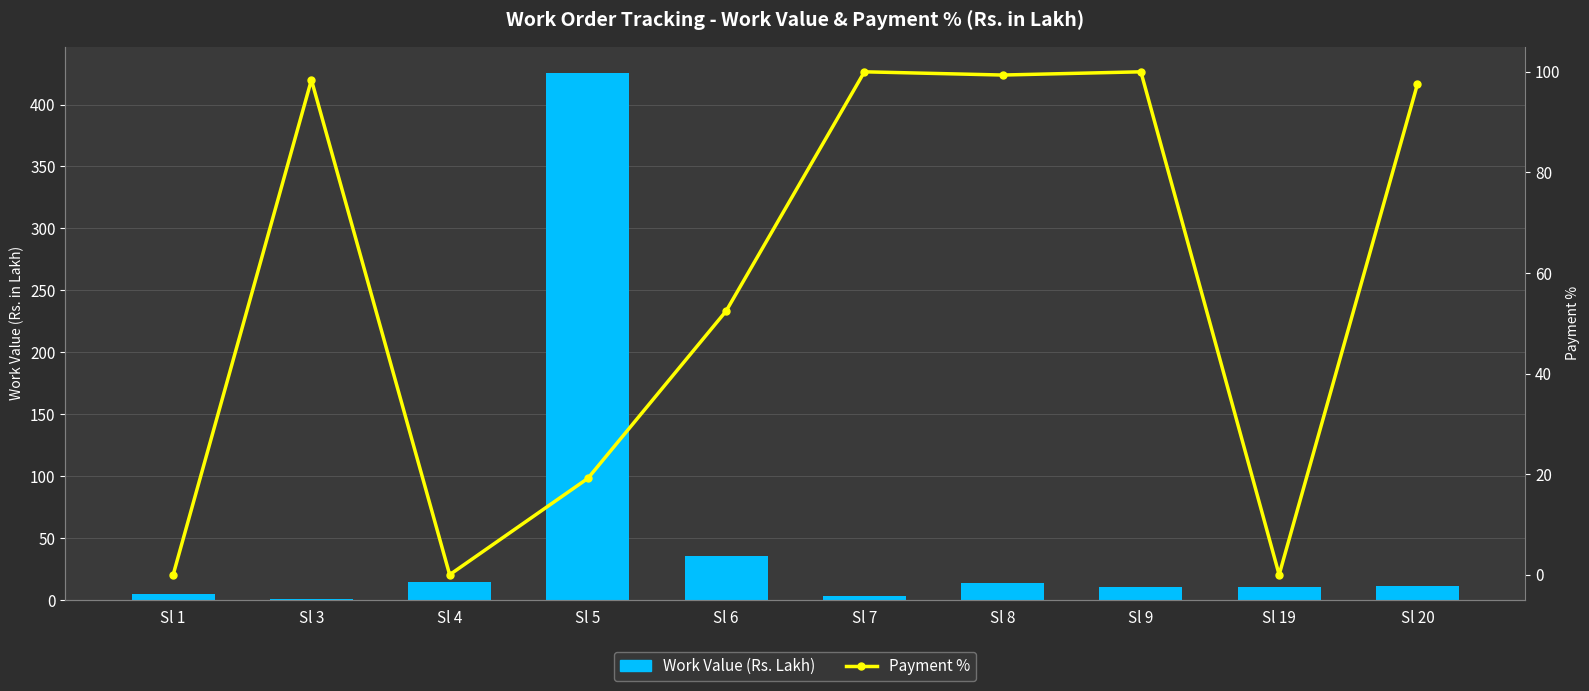

True or false: Payment % has a value of 138.4 at Sl 7.

False